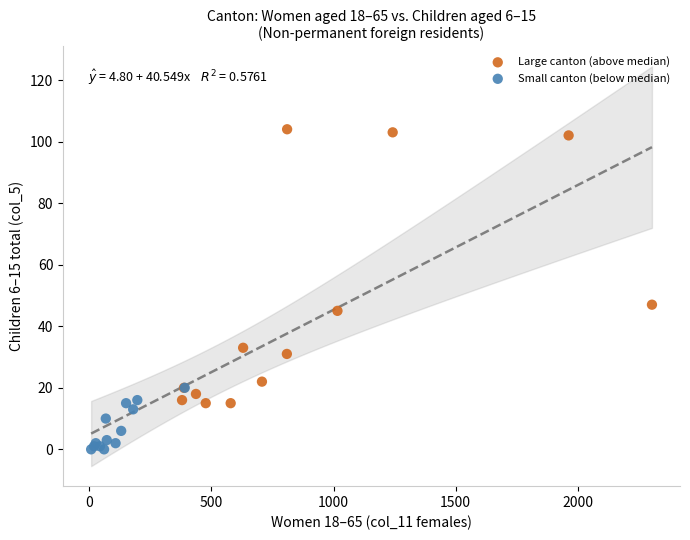

What are all the series names shown in the legend?

Large canton (above median), Small canton (below median)